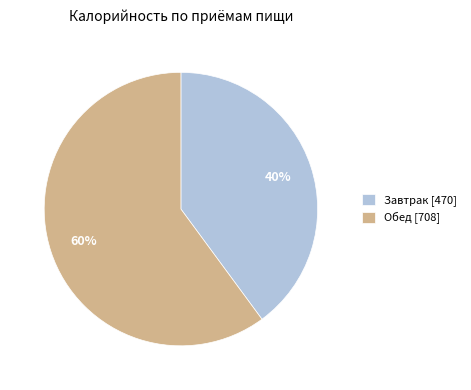

What percentage is the Завтрак slice, to the nearest percent?

40%